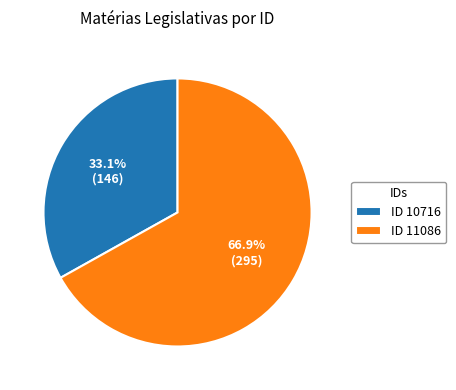

To the nearest percent, what is the difference between the largest and smallest slice percentages?

34%